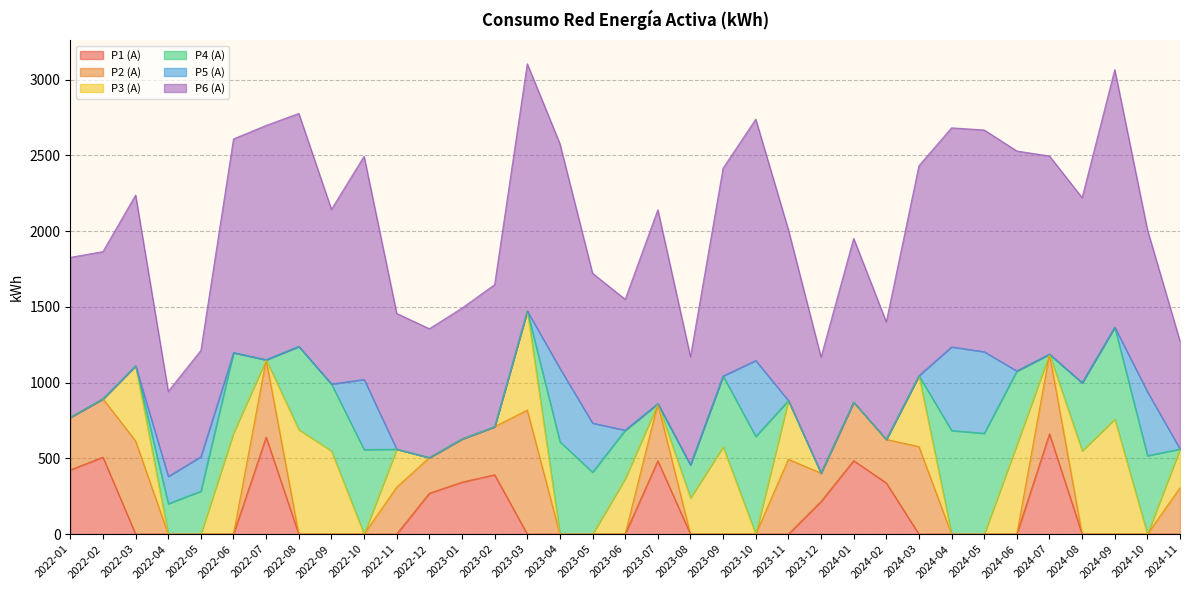

What position from the right is 2024-11?

1